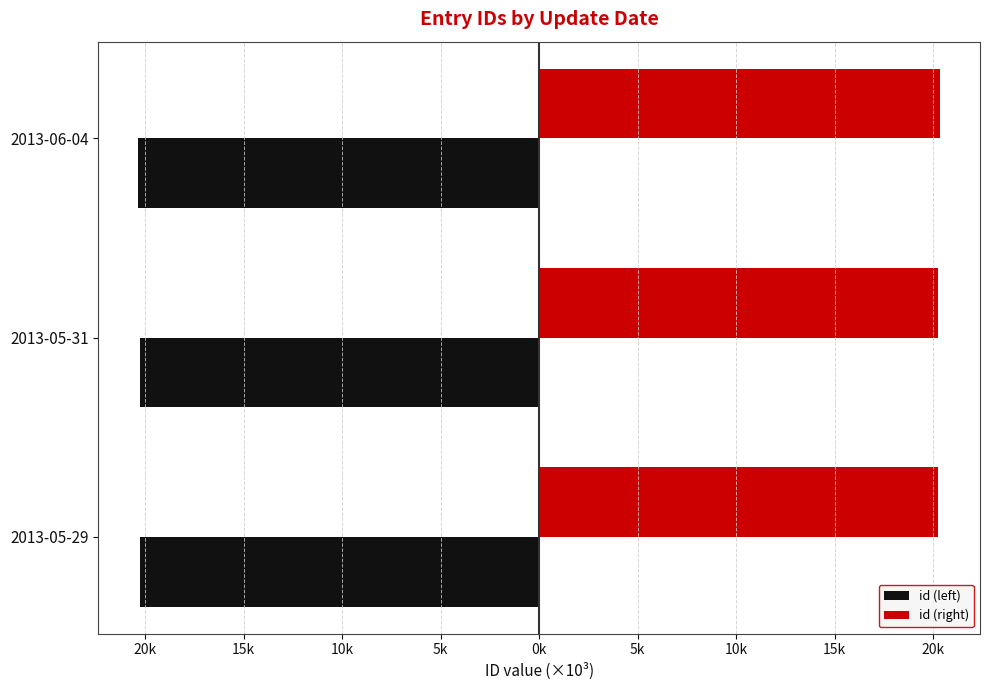

What is the value of the id (right) bar at the 3rd from the left?

20.3